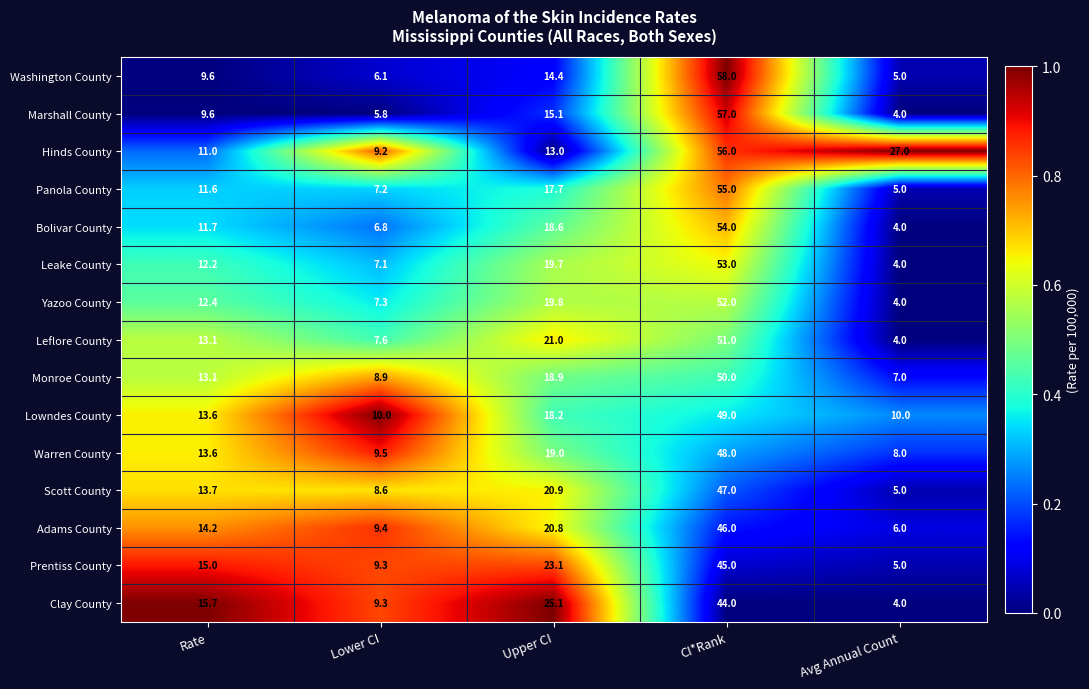

True or false: Prentiss County has a value of 79.1 at CI*Rank.

False